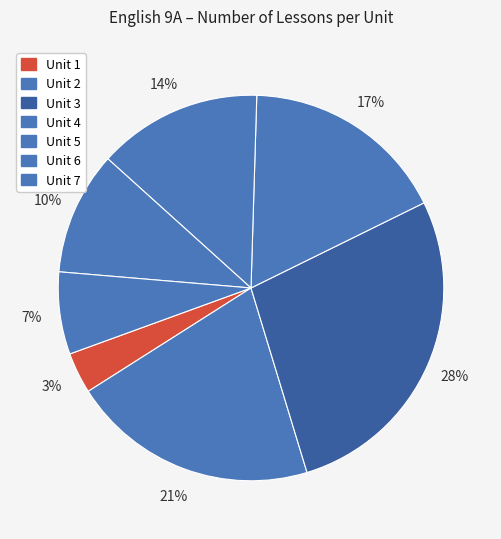

To the nearest percent, what is the average slice percentage?

14%